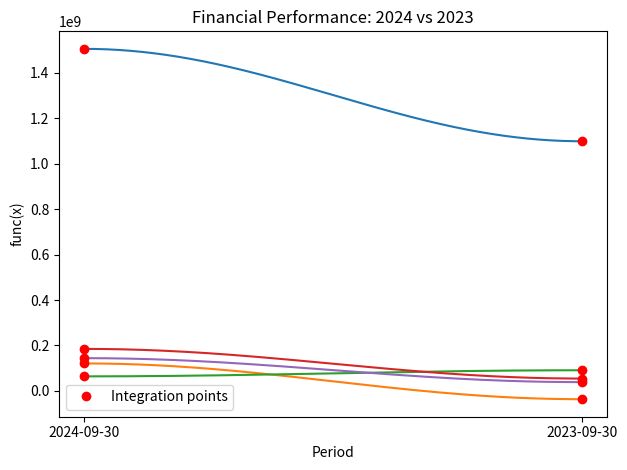

What is the label of the 2nd point from the right?

2024-09-30